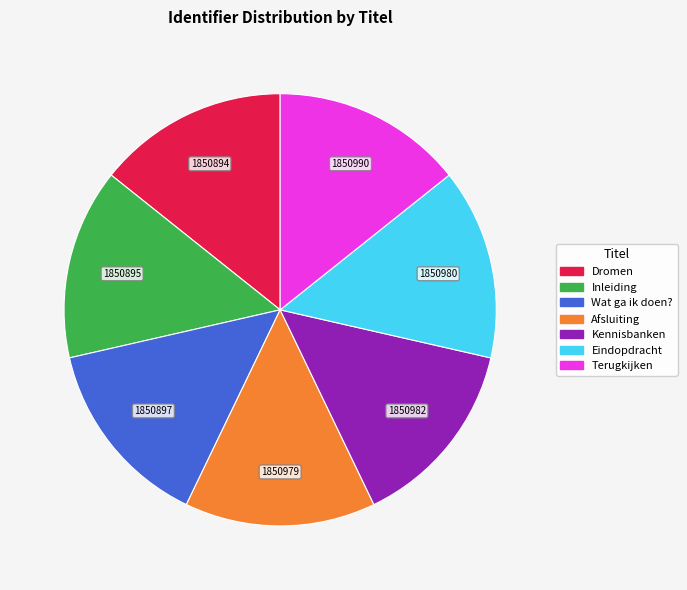

Is there any slice that represents more than half of the pie?

No